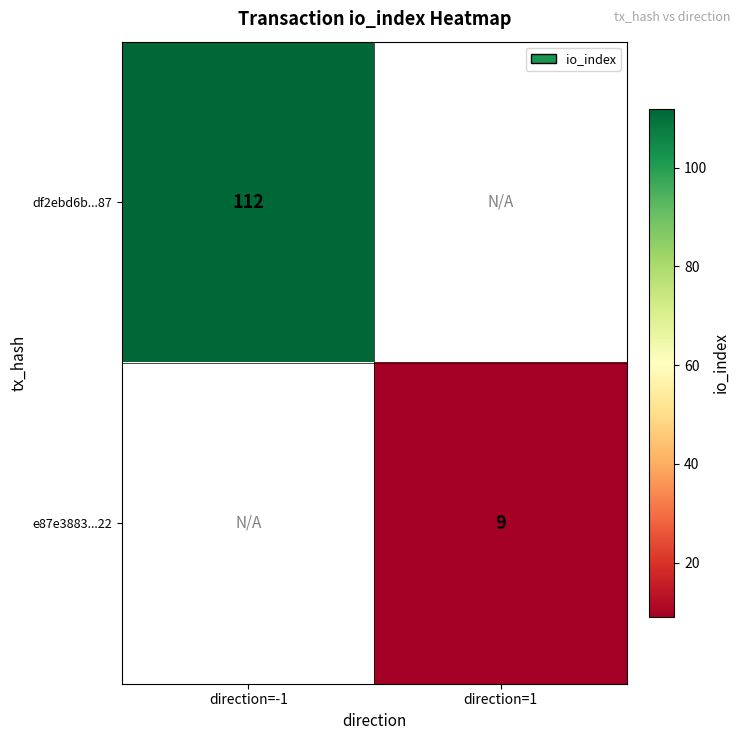

How many distinct data groups are displayed?

2